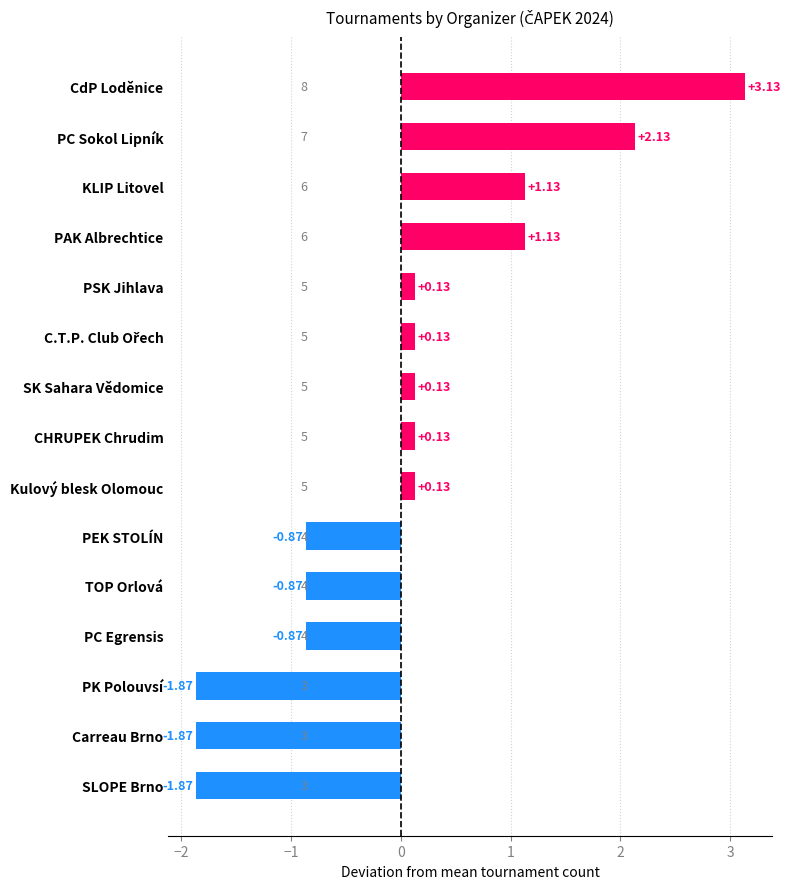

How many data points are less than 0?

6